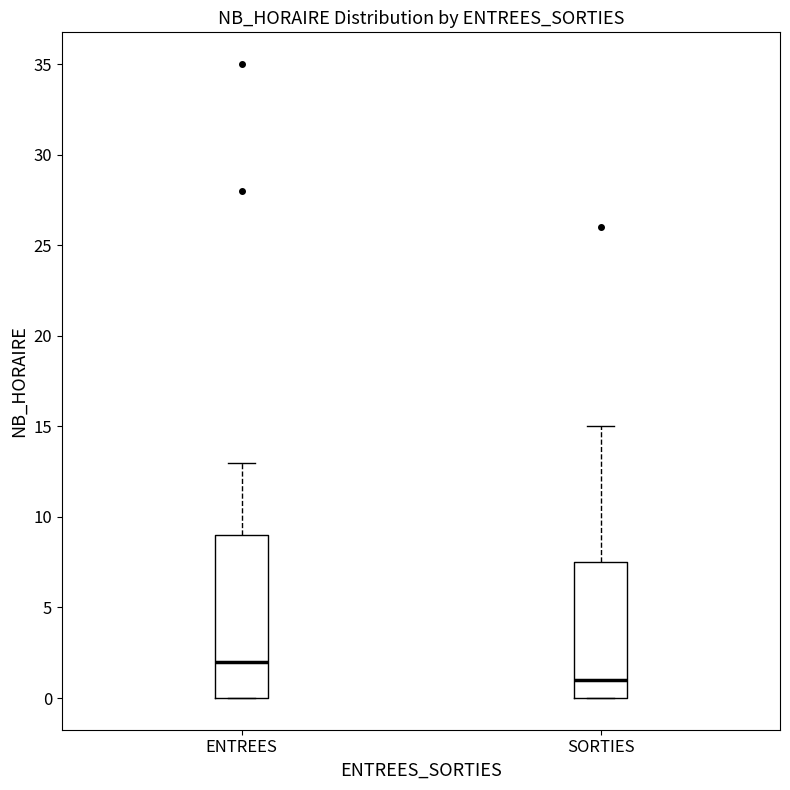

Reading left to right, read every box against the y-axis: the position of its median line, the range the box covers, and the ends of its whiskers. The values are not printed on the chart, so give them approximately, as read against the axis.

ENTREES: median 2.0, box 0.0 to 9.0, whiskers 0.0 to 13.0
SORTIES: median 1.0, box 0.0 to 7.5, whiskers 0.0 to 15.0